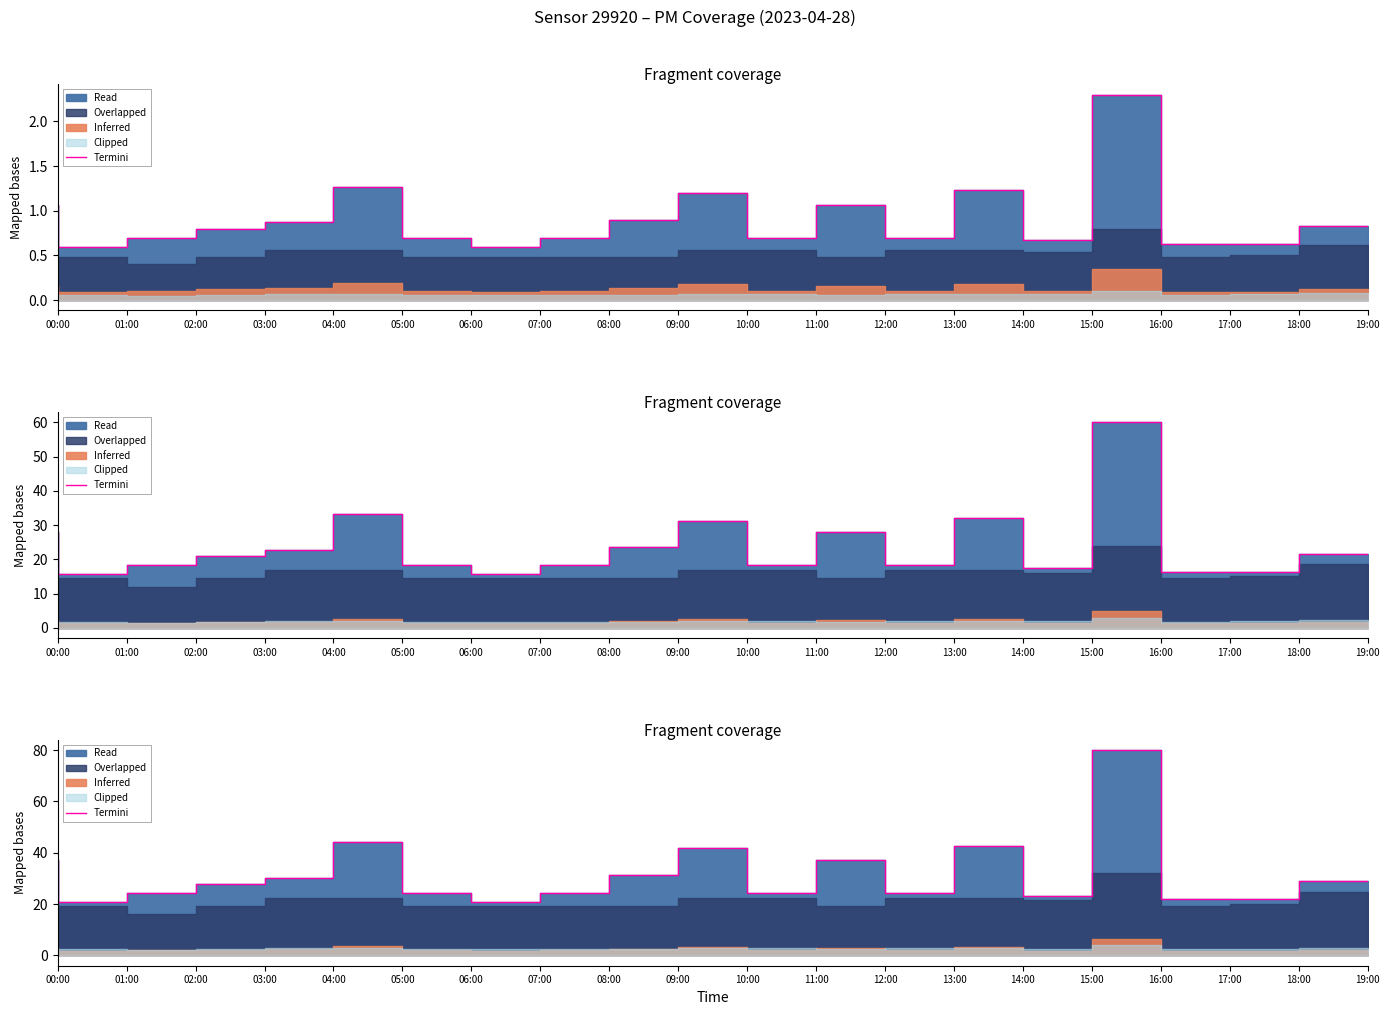

What is the sum of the values at 08:00 and 16:00?

104.3